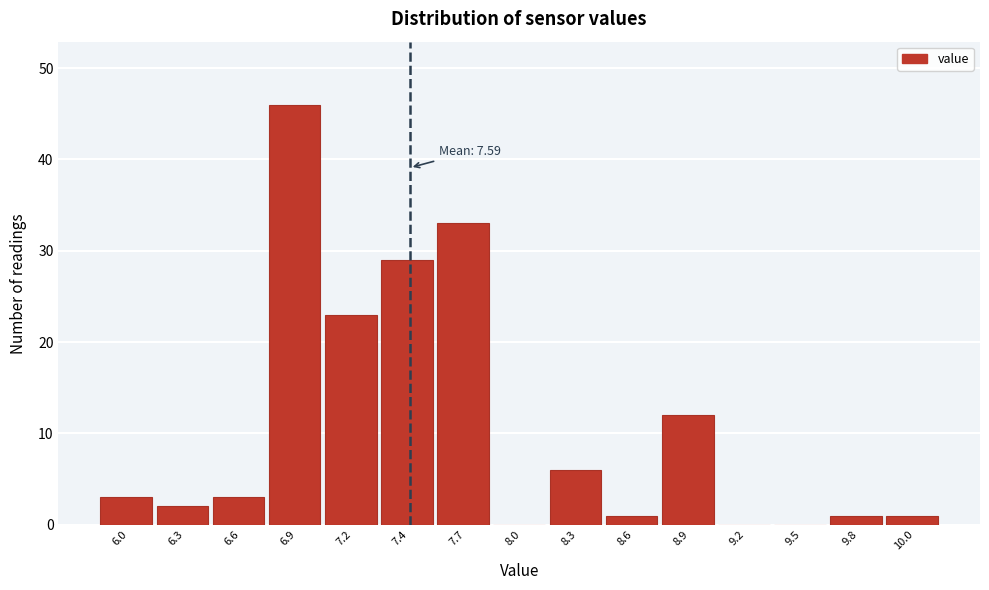

Reading left to right, what are all the values shown in this chart?

6.0=3	6.3=2	6.6=3	6.9=46	7.2=23	7.4=29	7.7=33	8.0=0	8.3=6	8.6=1	8.9=12	9.2=0	9.5=0	9.8=1	10.0=1